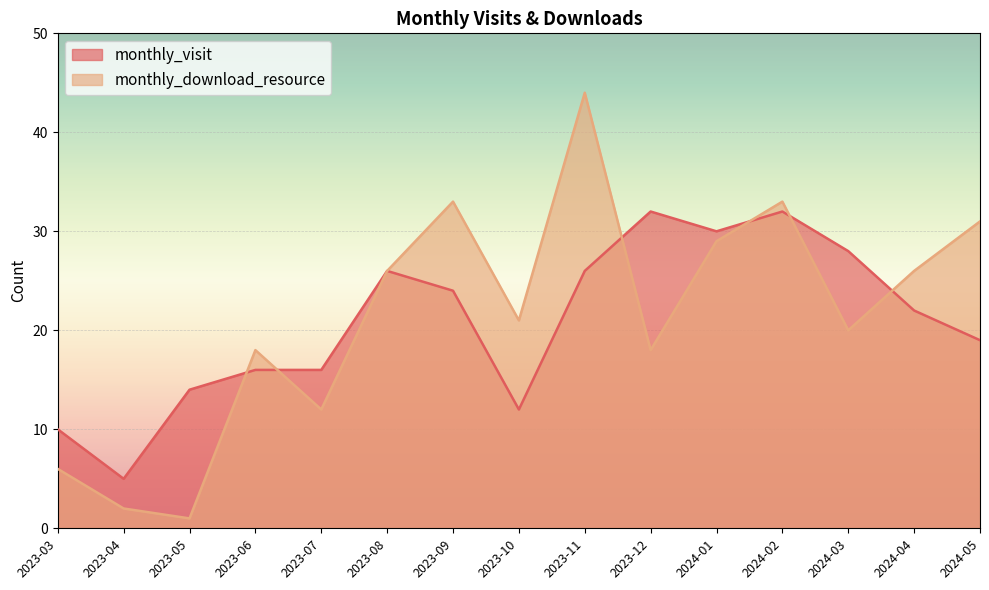

What is the difference between the highest and lowest values at 2023-11?

18